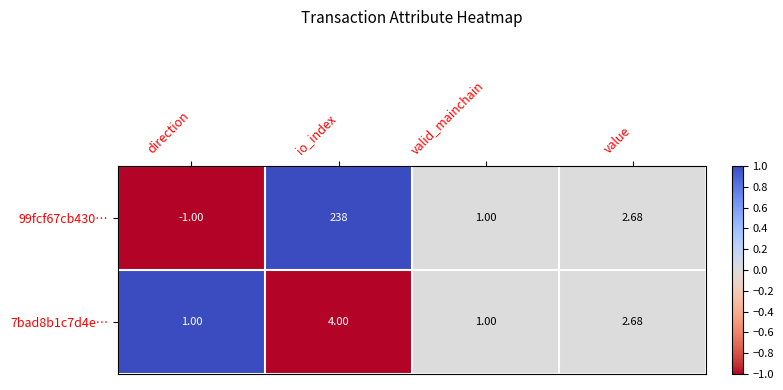

At io_index, list the series in order from largest to smallest.

99fcf67cb430…, 7bad8b1c7d4e…